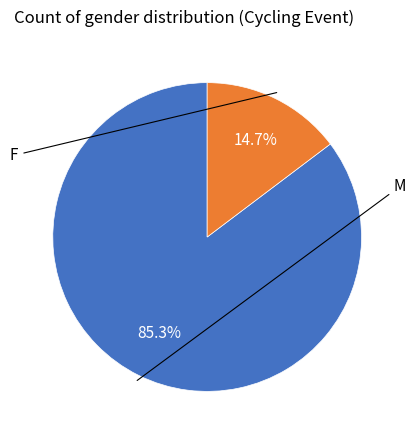

To the nearest percent, what is the difference between the largest and smallest slice percentages?

71%